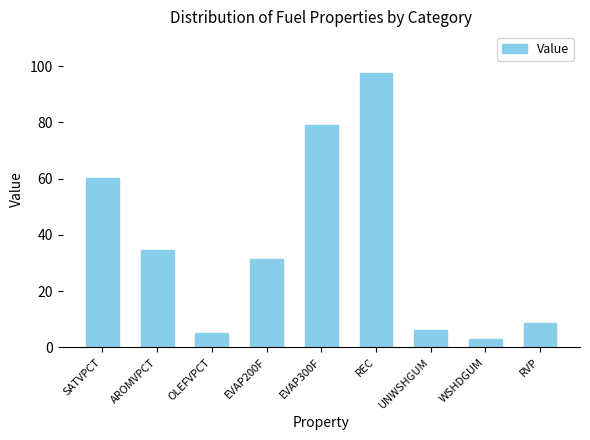

Where does the data first go above 31?

SATVPCT